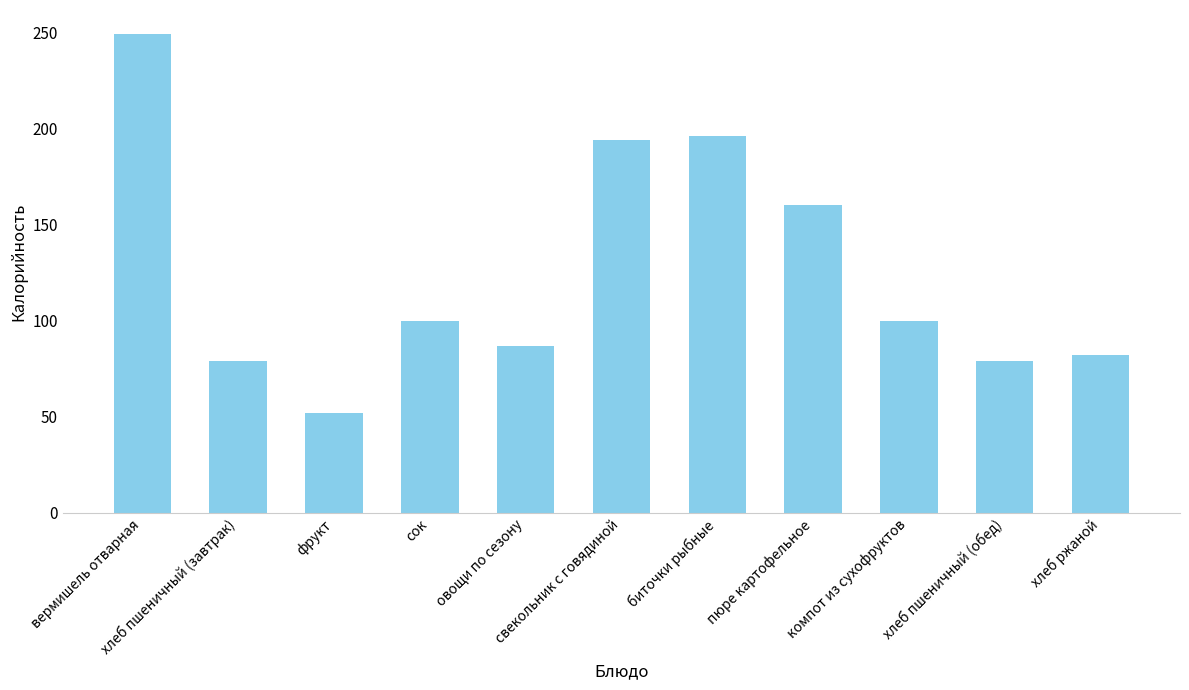

Where does the data first go above 100?

вермишель отварная